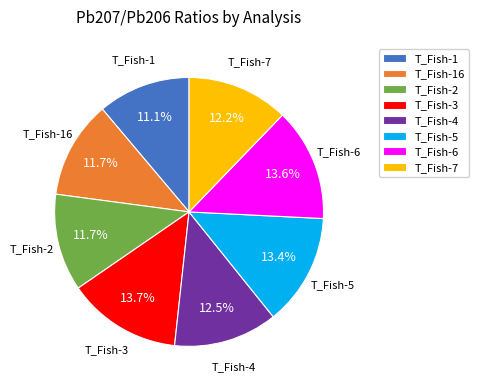

Is T_Fish-3 the majority of the pie?

No